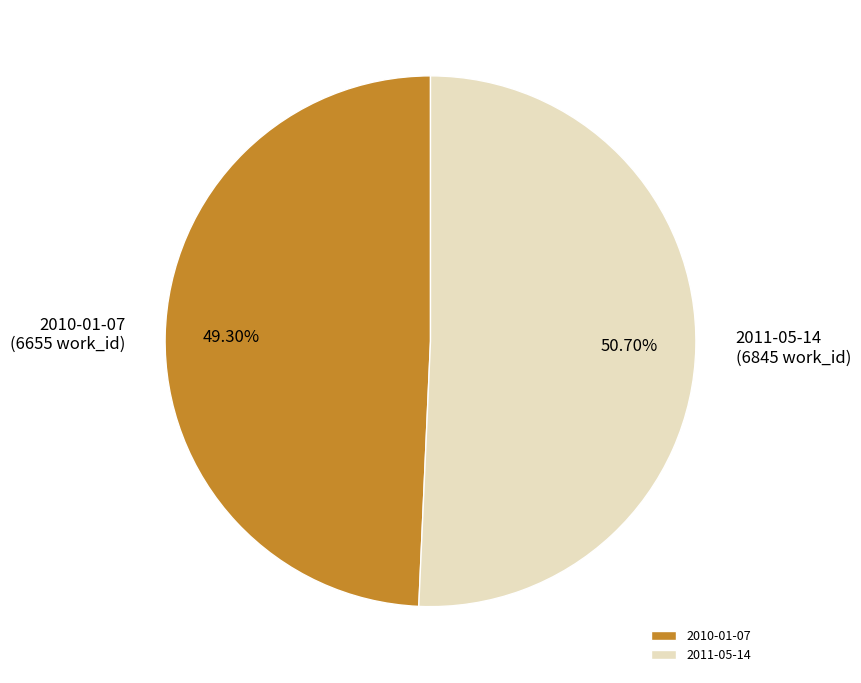

To the nearest percent, what is the average slice percentage?

50%